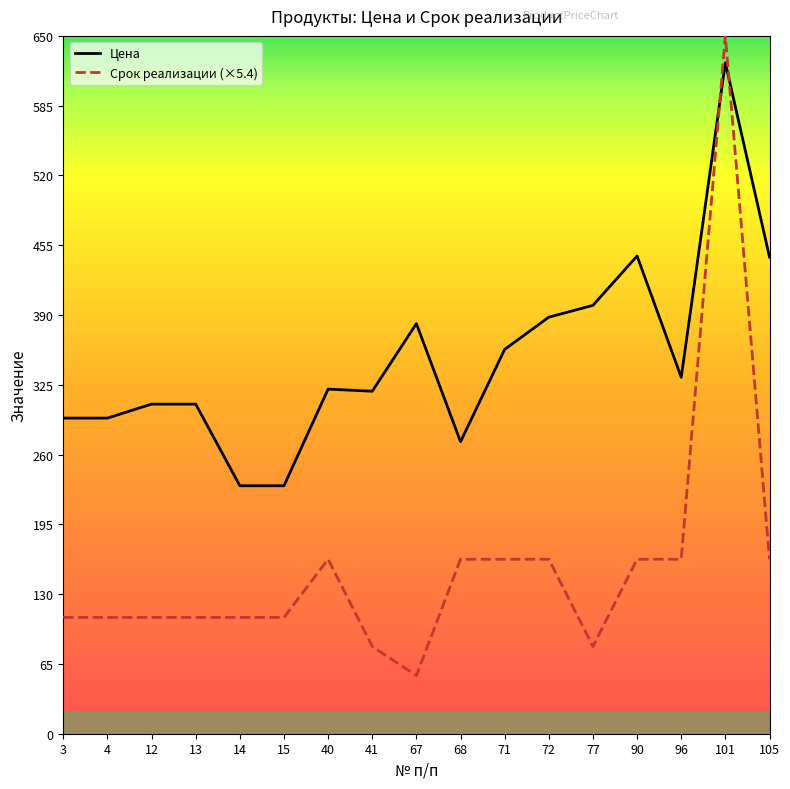

What is the value of the Срок реализации (×5.4) point at the 14th from the left?

162.5